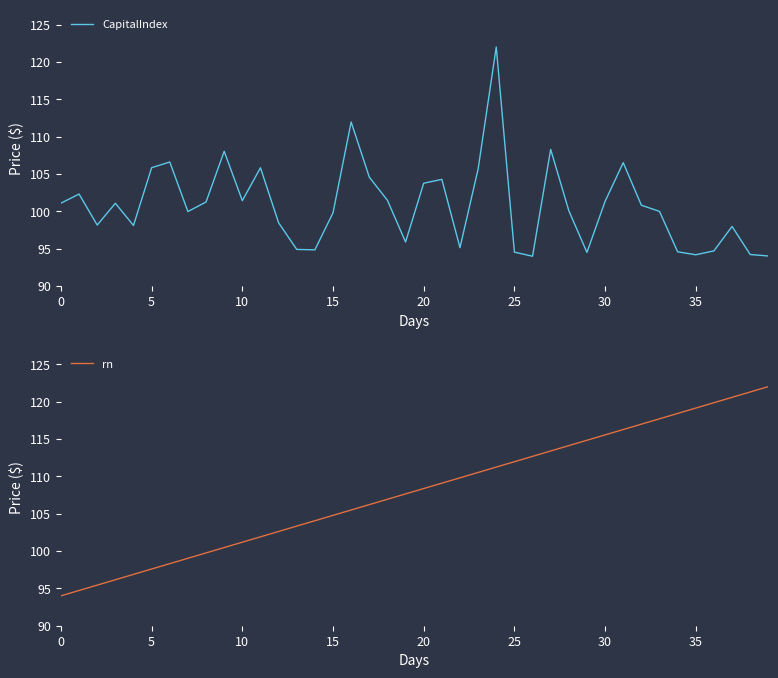

True or false: rn has more than 2 points higher than both neighbors.

False